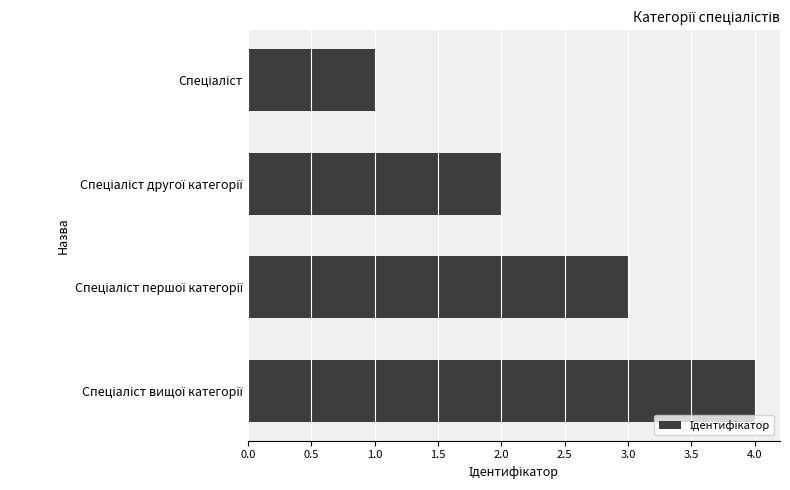

What is the sum of all values?

10